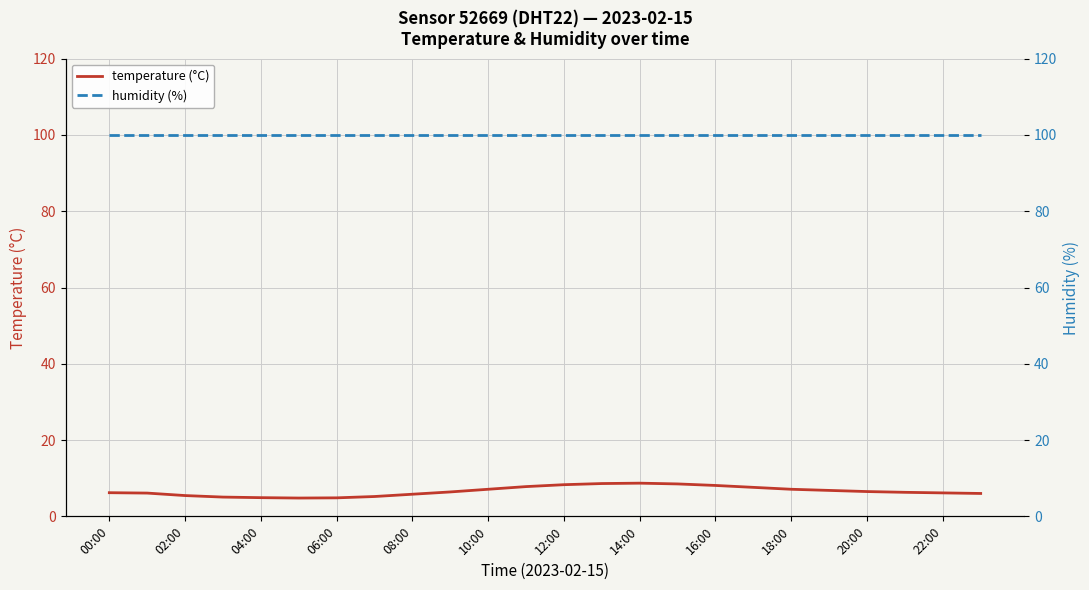

True or false: humidity (%) and temperature (°C) cross at least once.

False